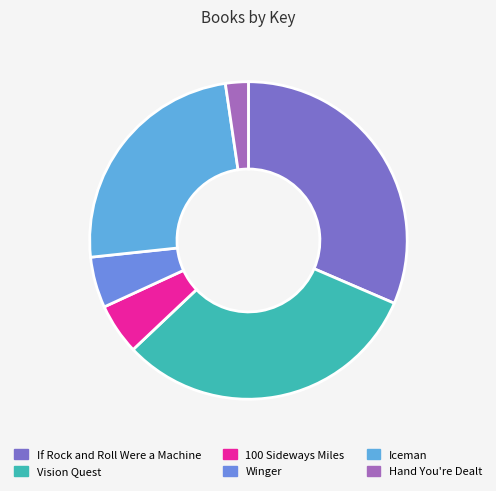

Rank the categories by value from lowest to highest.

Hand You're Dealt, Winger, 100 Sideways Miles, Iceman, If Rock and Roll Were a Machine, Vision Quest